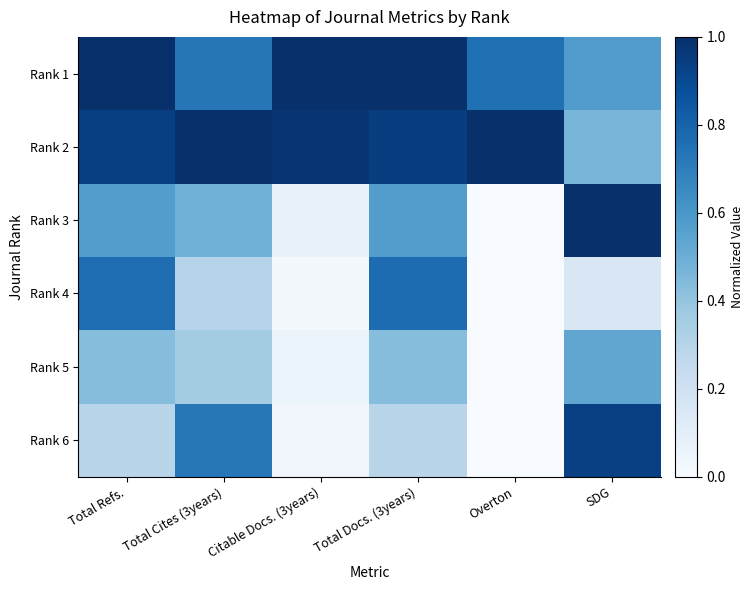

Reading left to right, extract all data points from this chart.

Rank 1: Total Refs.=1.0	Total Cites (3years)=0.7	Citable Docs. (3years)=1.0	Total Docs. (3years)=1.0	Overton=0.8	SDG=0.6
Rank 2: Total Refs.=0.9	Total Cites (3years)=1.0	Citable Docs. (3years)=1.0	Total Docs. (3years)=0.9	Overton=1.0	SDG=0.5
Rank 3: Total Refs.=0.6	Total Cites (3years)=0.5	Citable Docs. (3years)=0.1	Total Docs. (3years)=0.6	Overton=0.0	SDG=1.0
Rank 4: Total Refs.=0.8	Total Cites (3years)=0.3	Citable Docs. (3years)=0.0	Total Docs. (3years)=0.8	Overton=0.0	SDG=0.1
Rank 5: Total Refs.=0.4	Total Cites (3years)=0.4	Citable Docs. (3years)=0.1	Total Docs. (3years)=0.4	Overton=0.0	SDG=0.5
Rank 6: Total Refs.=0.3	Total Cites (3years)=0.7	Citable Docs. (3years)=0.0	Total Docs. (3years)=0.3	Overton=0.0	SDG=0.9